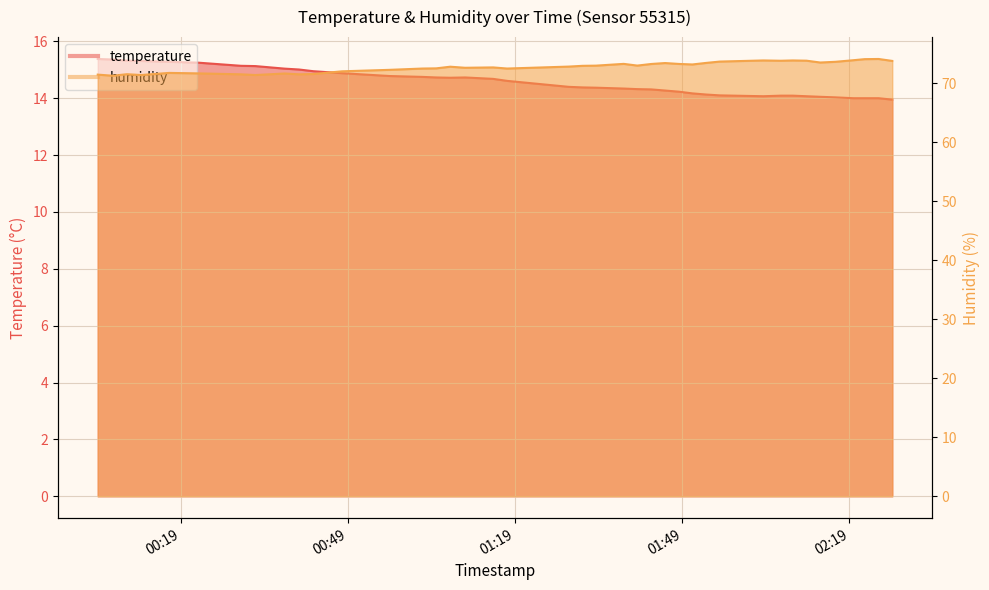

What are all the series names shown in the legend?

temperature, humidity